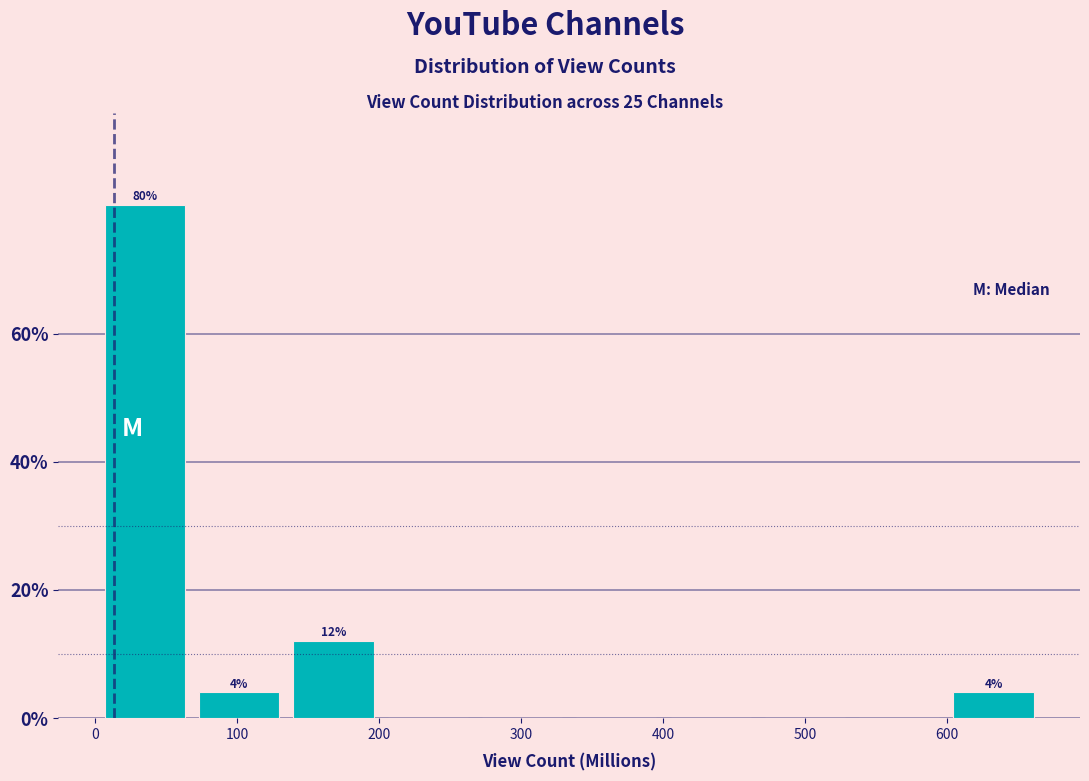

Over which range of the x-axis is the bar tallest?

0 to 70